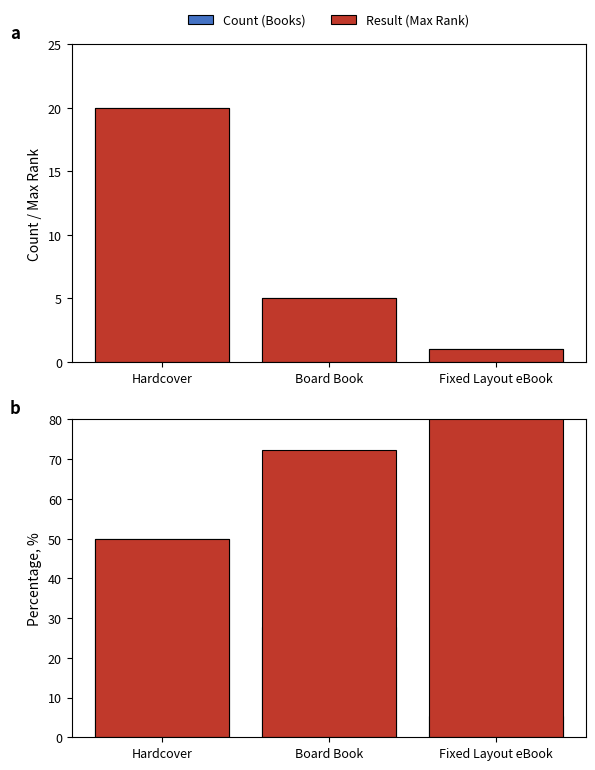

What are all the series names shown in the legend?

Count (Books), Result (Max Rank)